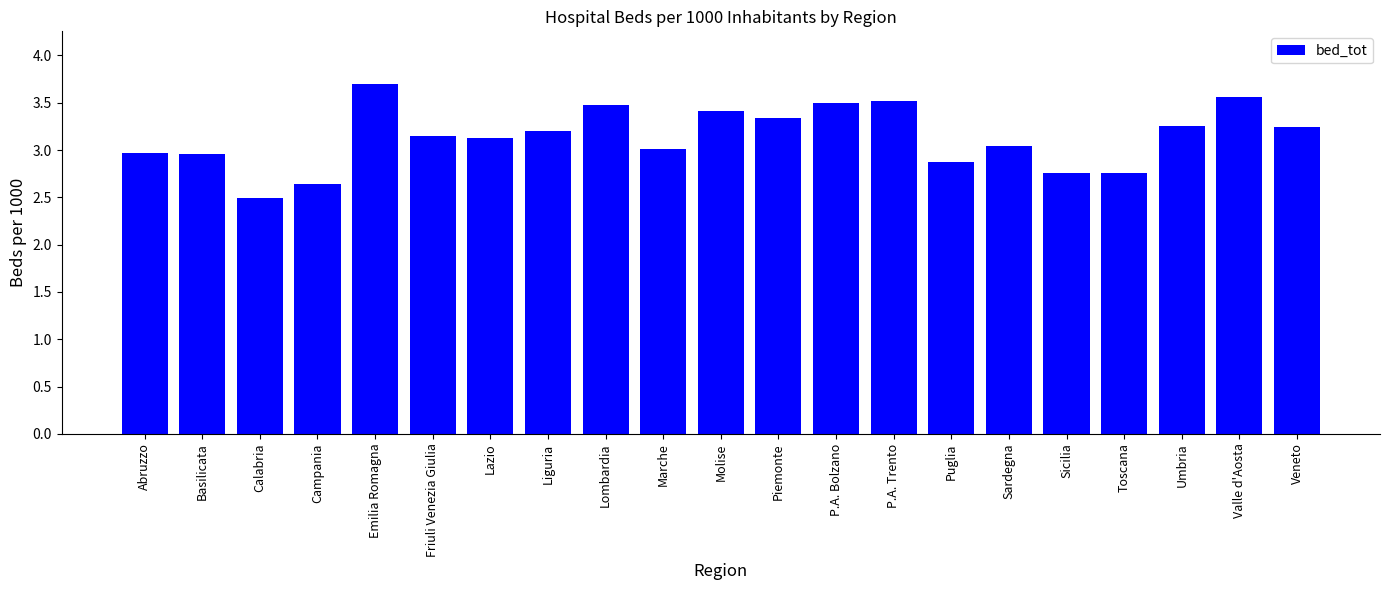

What is the sum of the values at Campania and Toscana?

5.4